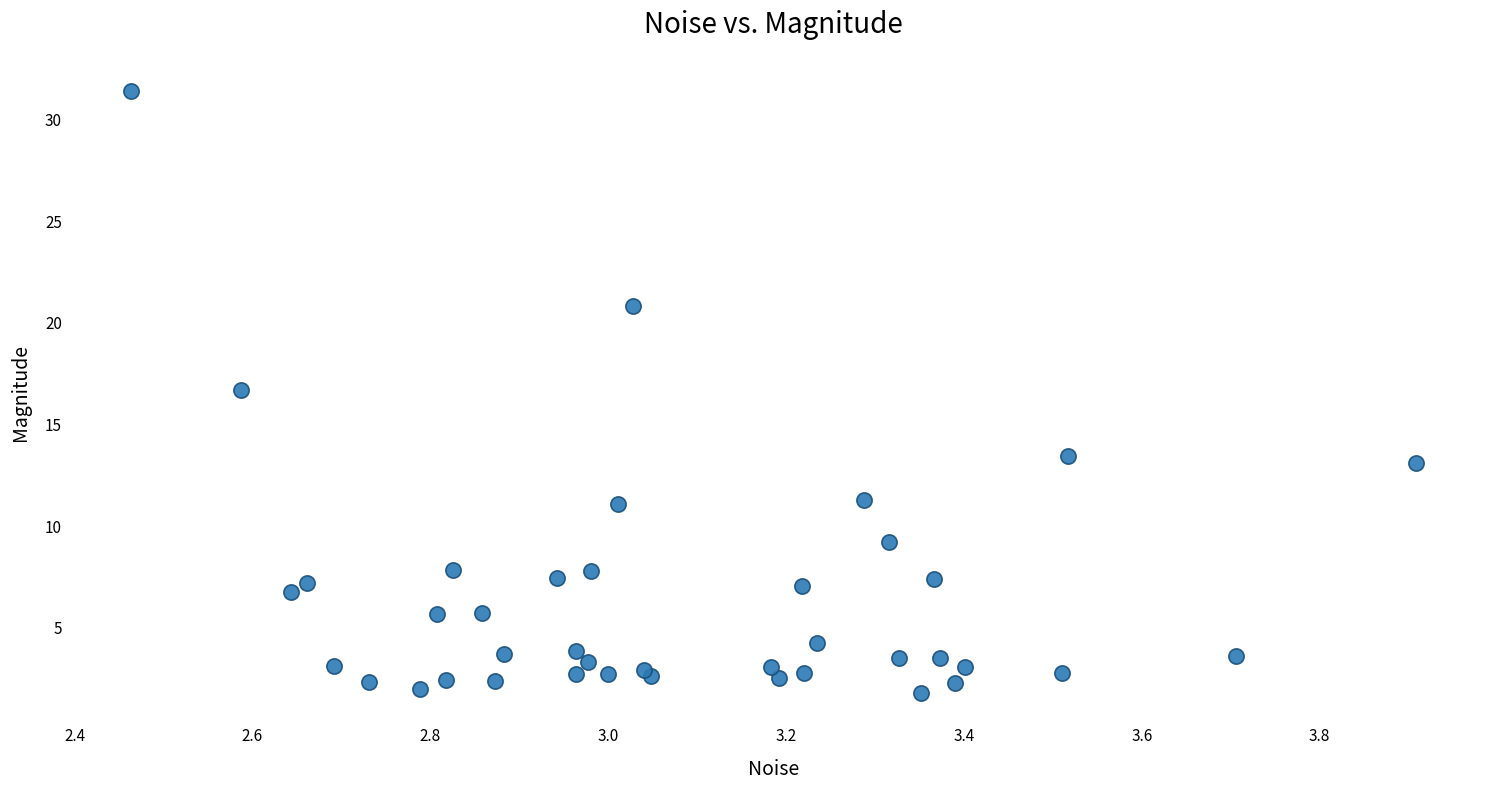

What Y value in the scatter plot is closest to 16?

16.7